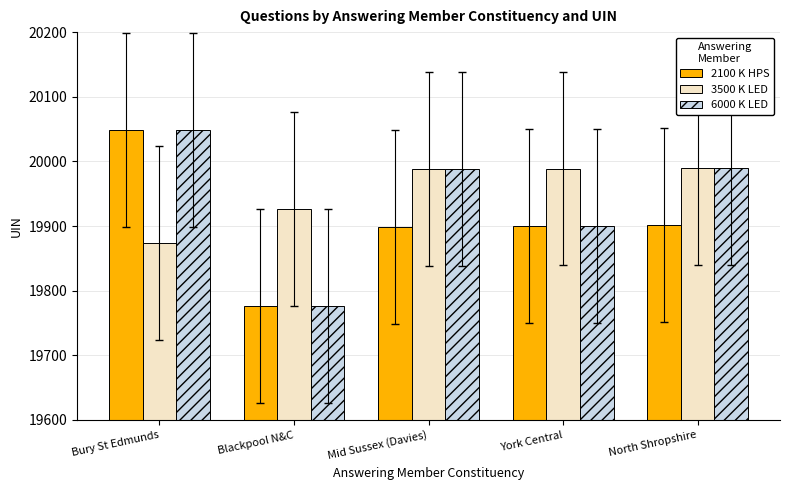

What is the difference between the highest and lowest values at York Central?

89